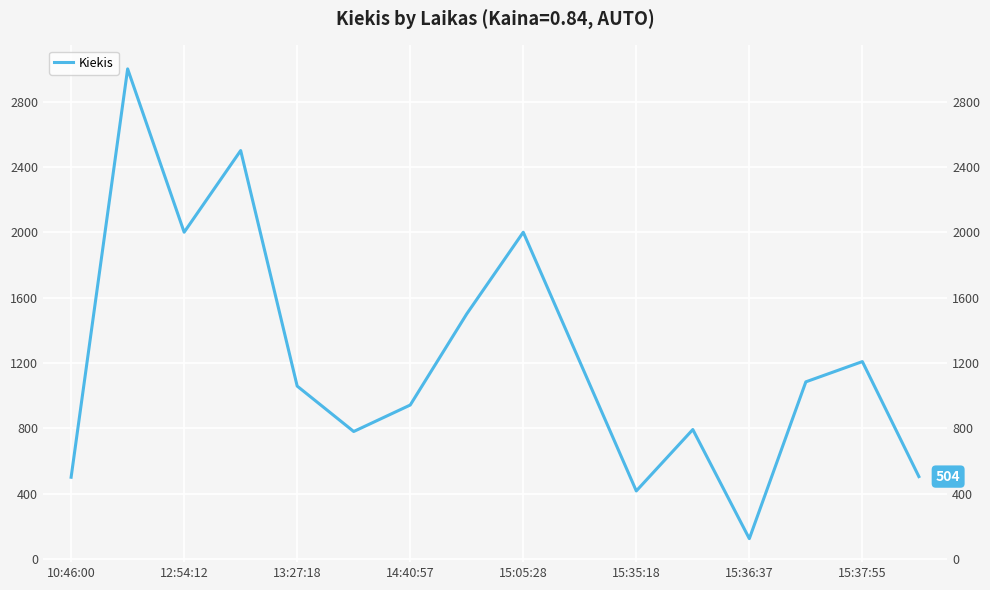

What is the difference between the maximum and minimum values?

2876